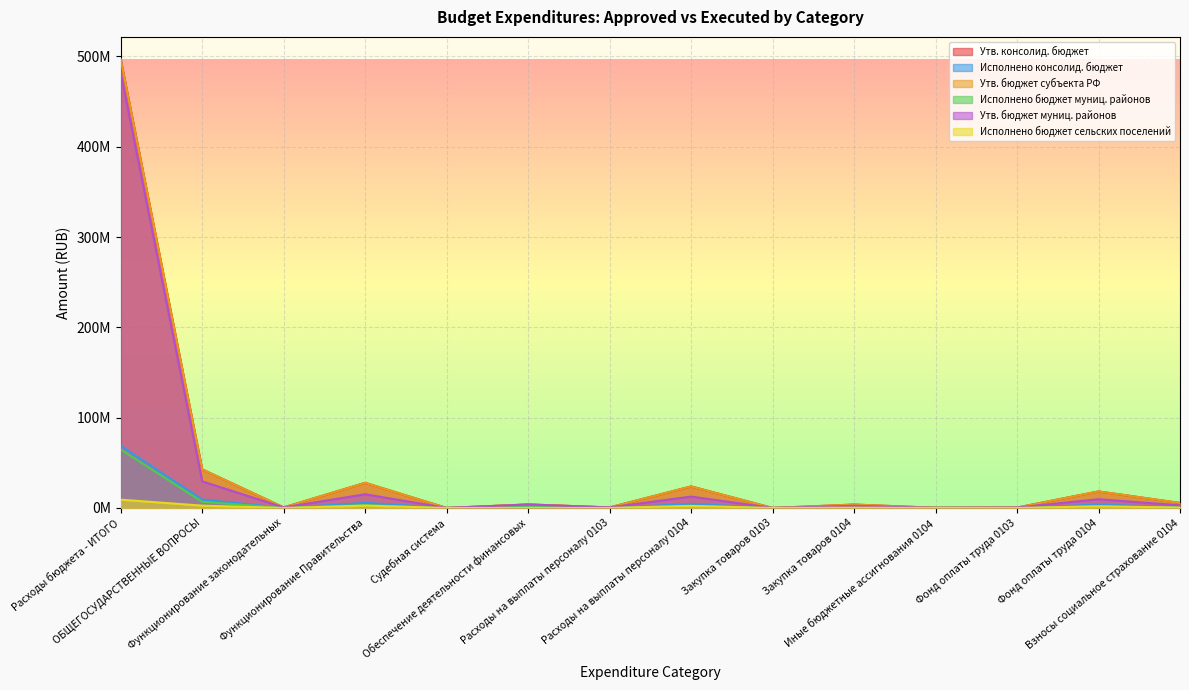

How many lines are shown in the chart?

6